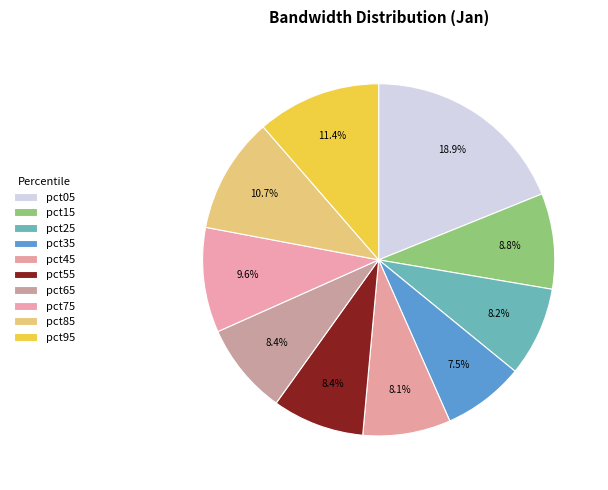

How many slices are in this pie chart?

10